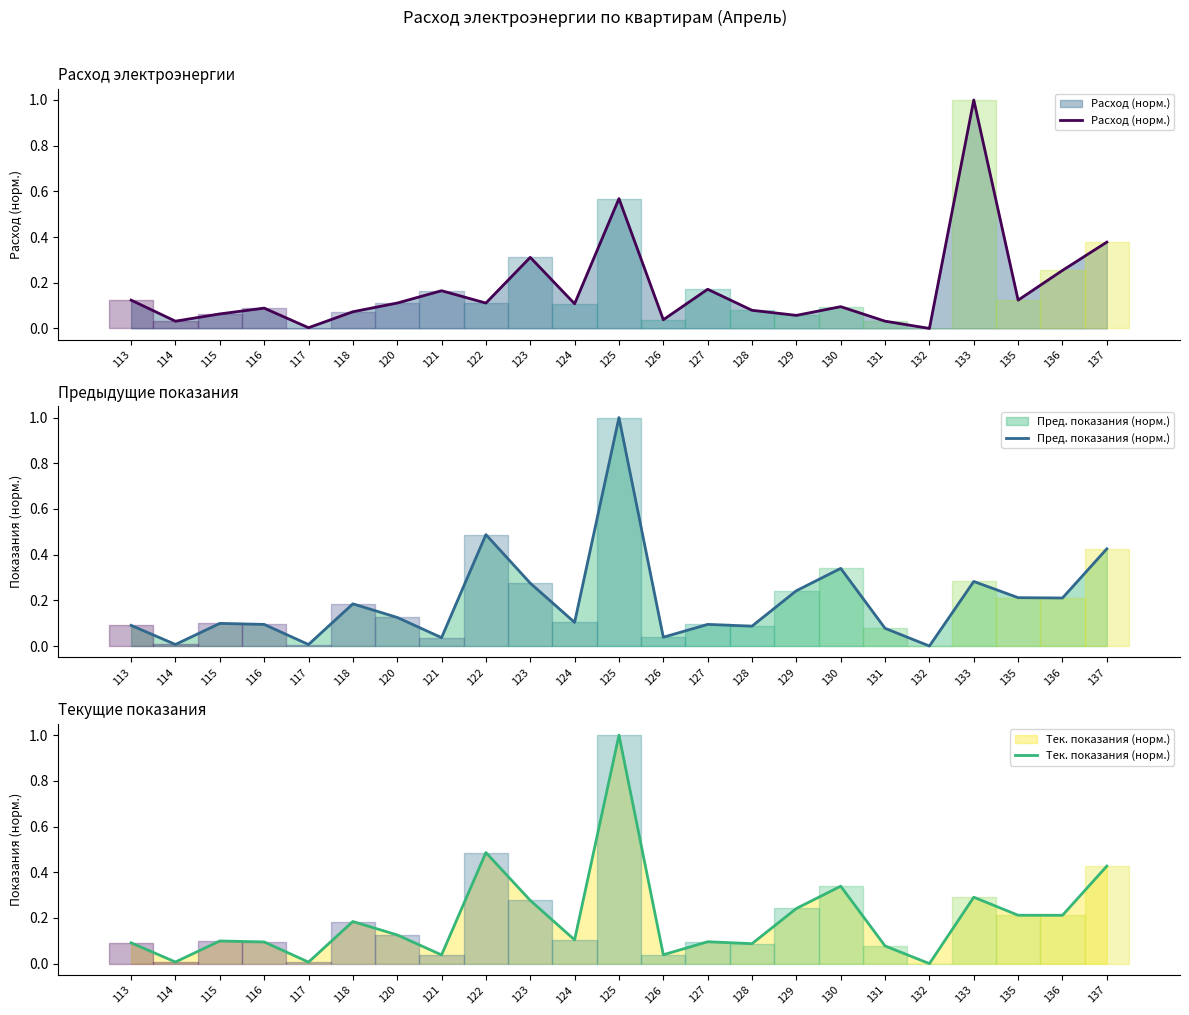

At how many categories does at least one series exceed 0?

22